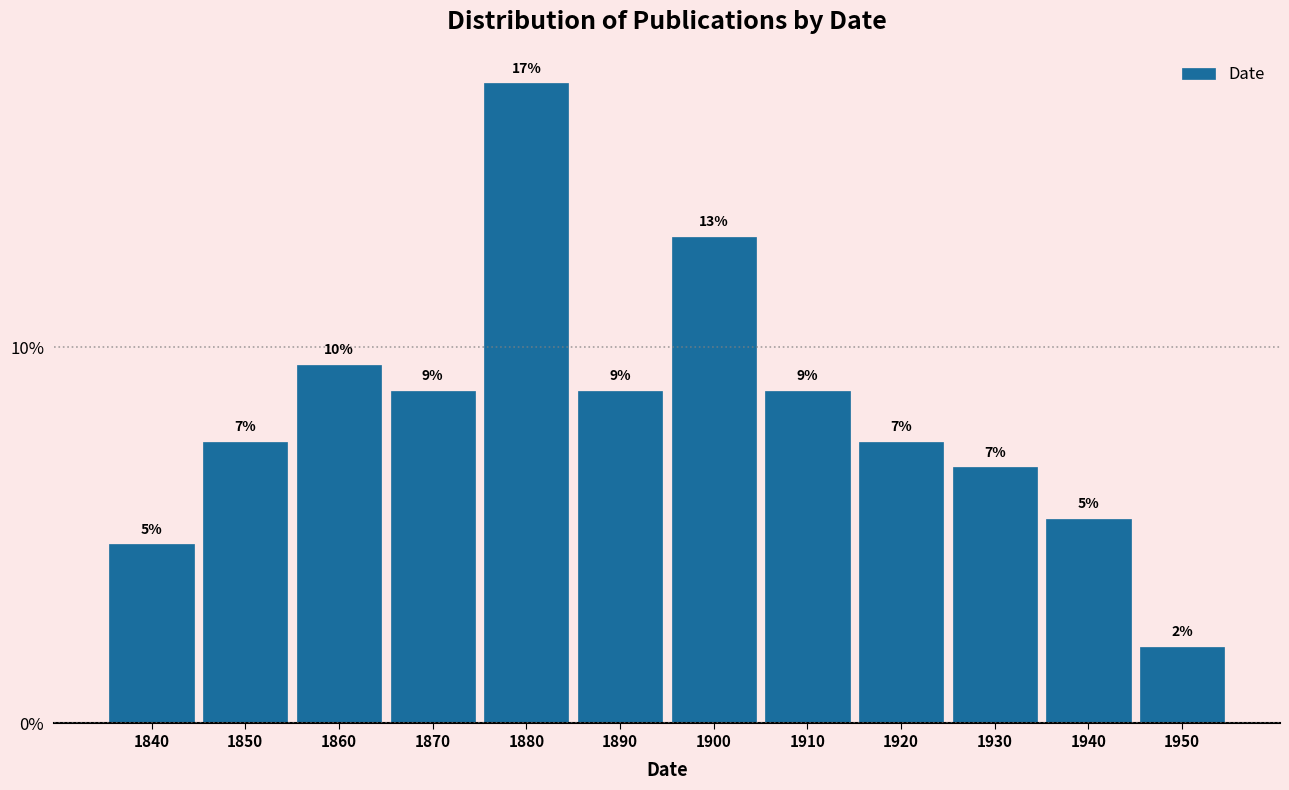

Does the chart contain any negative values?

No